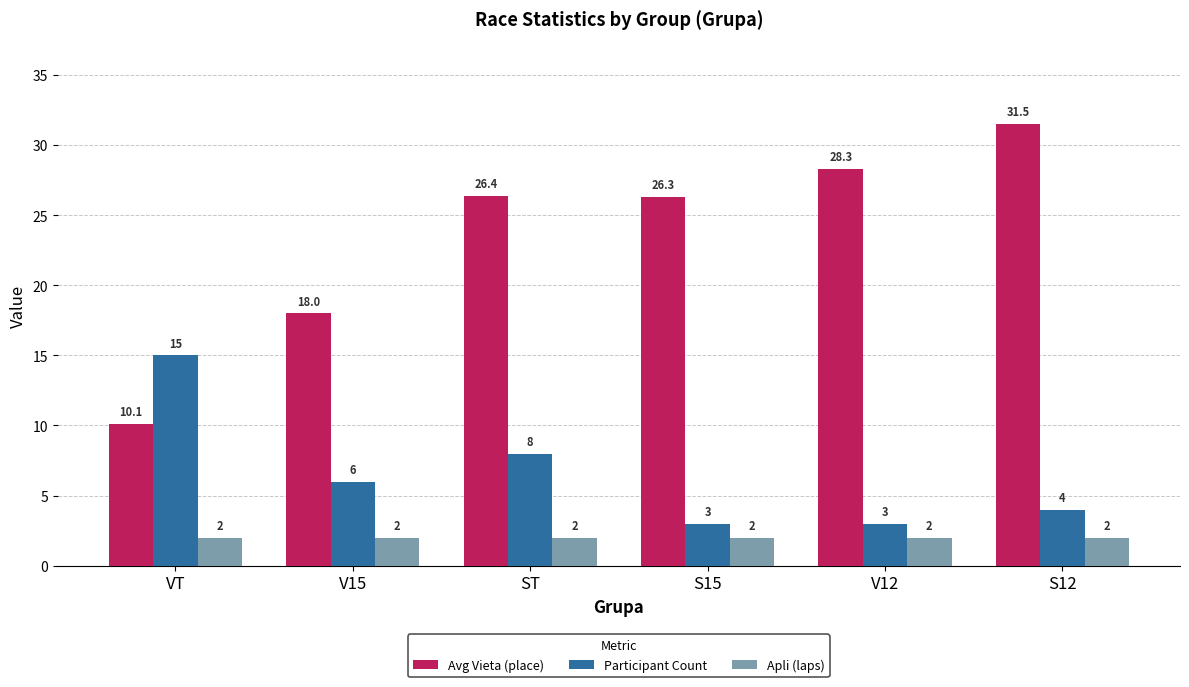

What value does the Apli (laps) series have at S15?

2.0